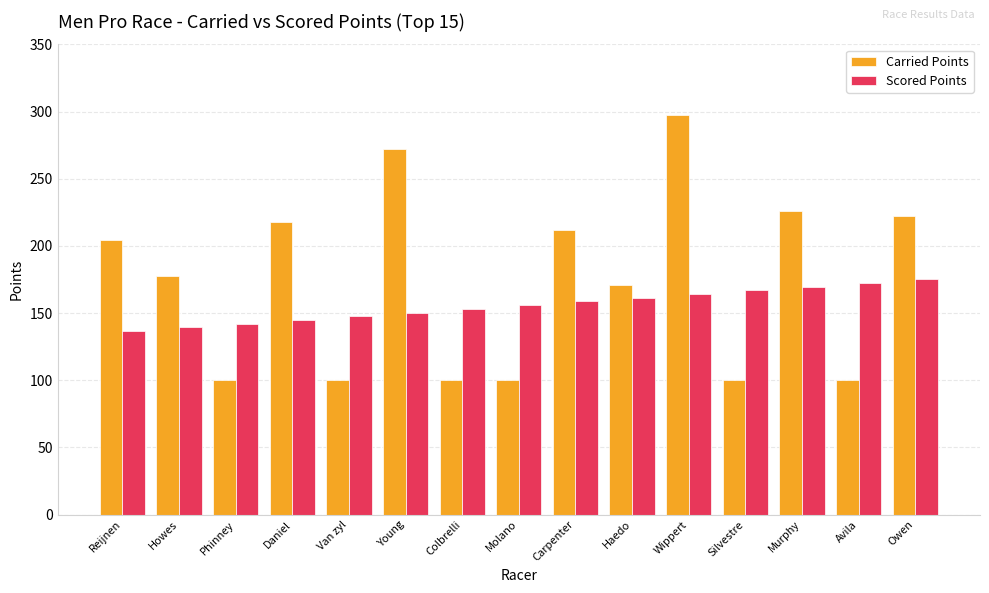

How many data points in Carried Points are above 177?

8